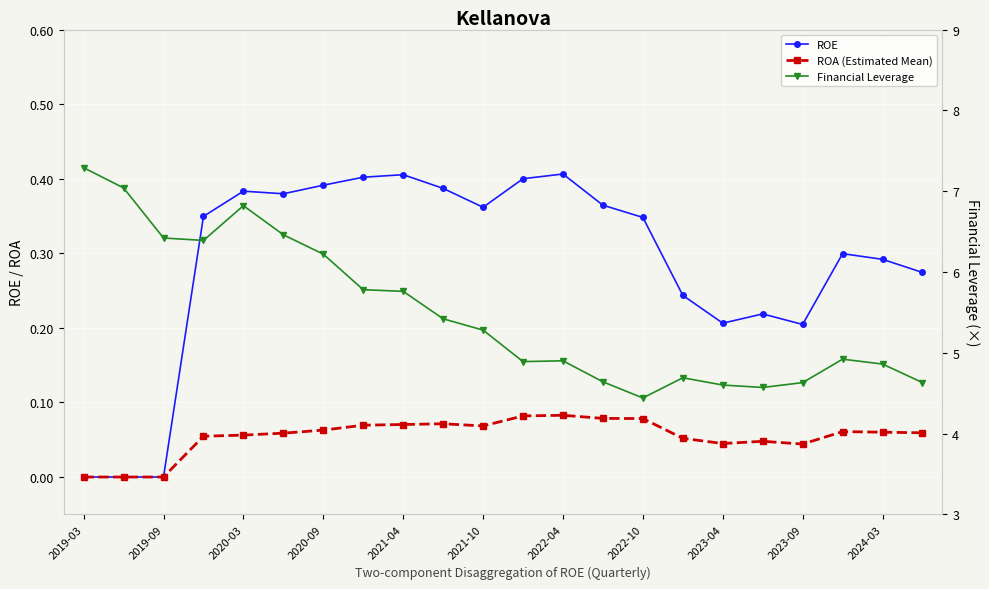

True or false: ROE and Financial Leverage cross at least once.

False